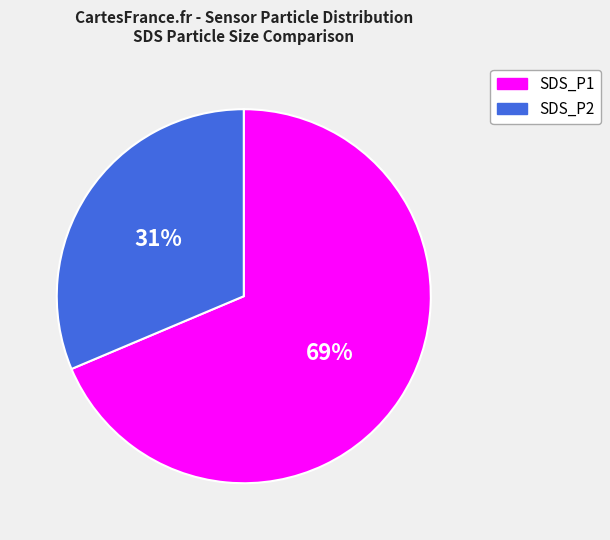

The SDS_P2 slice represents 25% of the pie. True or false?

False